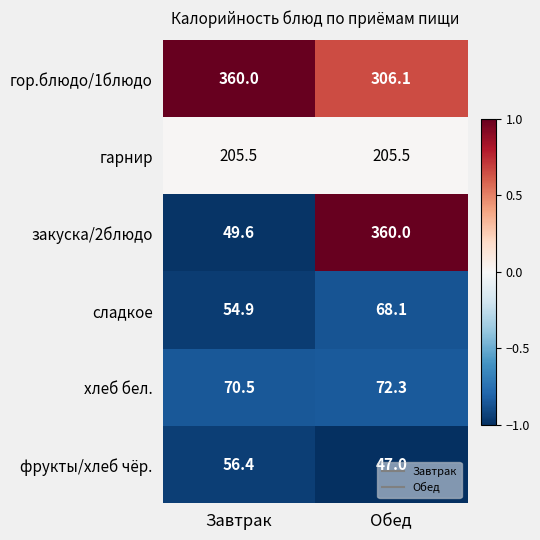

At which category is the sum across all series the highest?

Обед